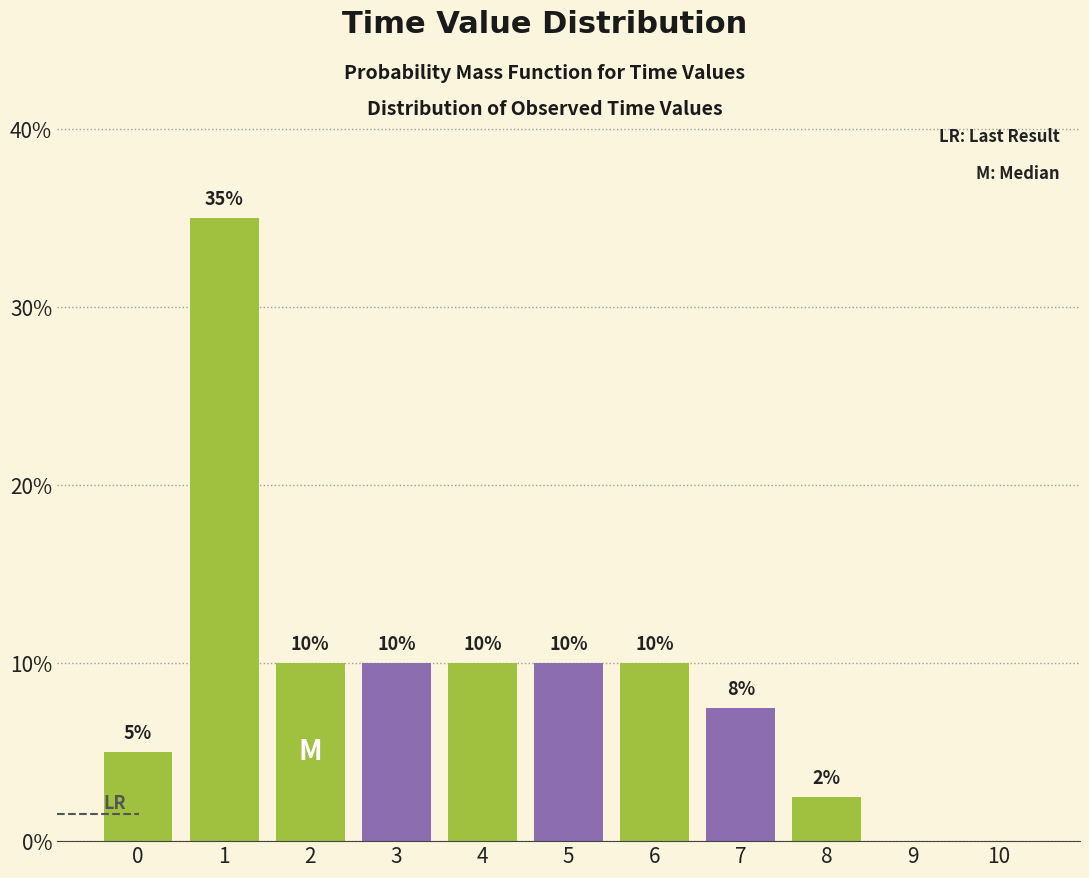

What value does the data have at 4?

10.0